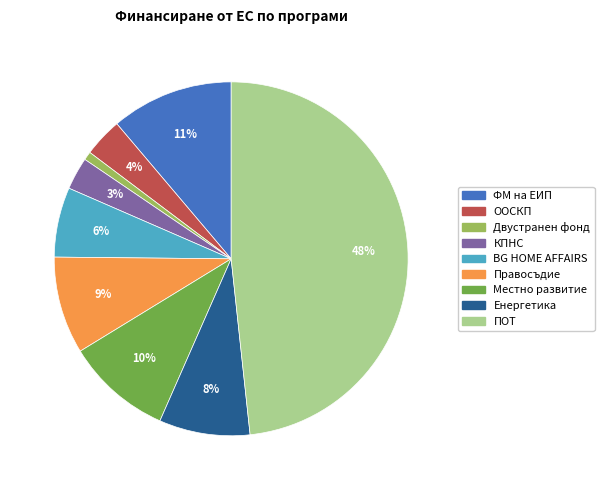

Between Енергетика and Правосъдие, which is larger?

Правосъдие